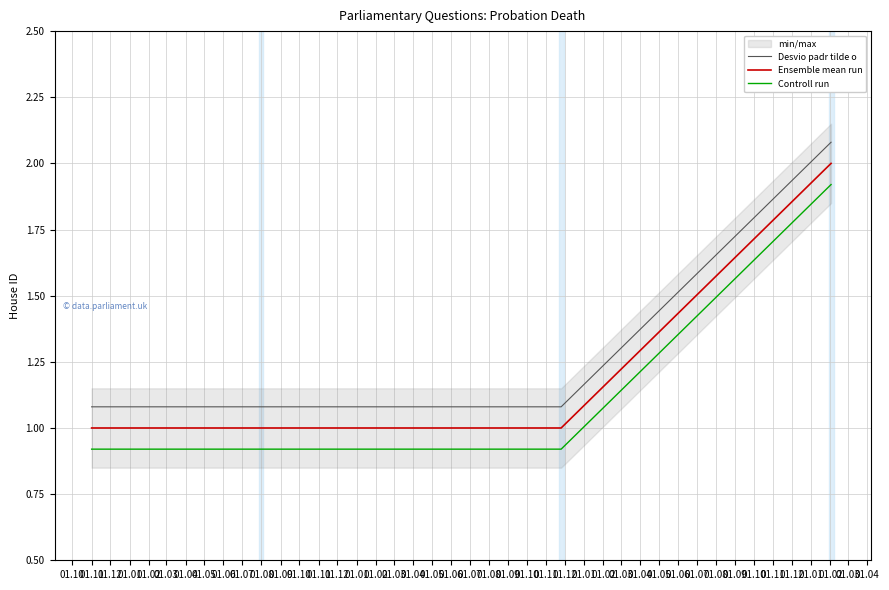

True or false: Desvio padr tilde o has a value of 1.1 at 01.03.

True